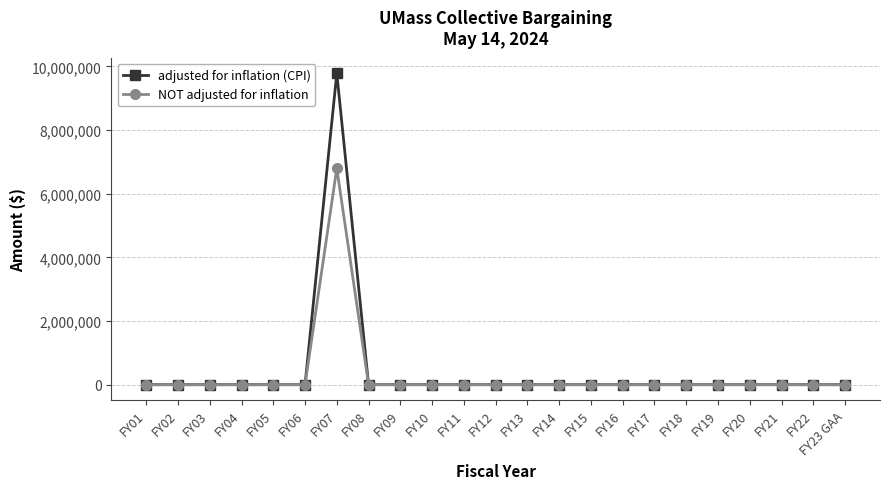

What is the label of the 6th point from the right?

FY18